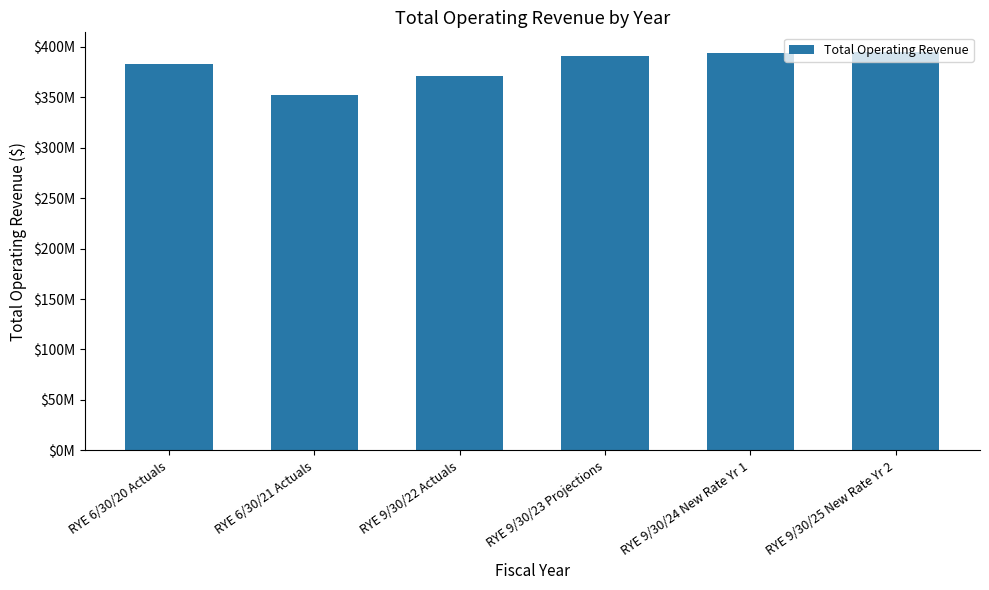

Does the chart contain any negative values?

No